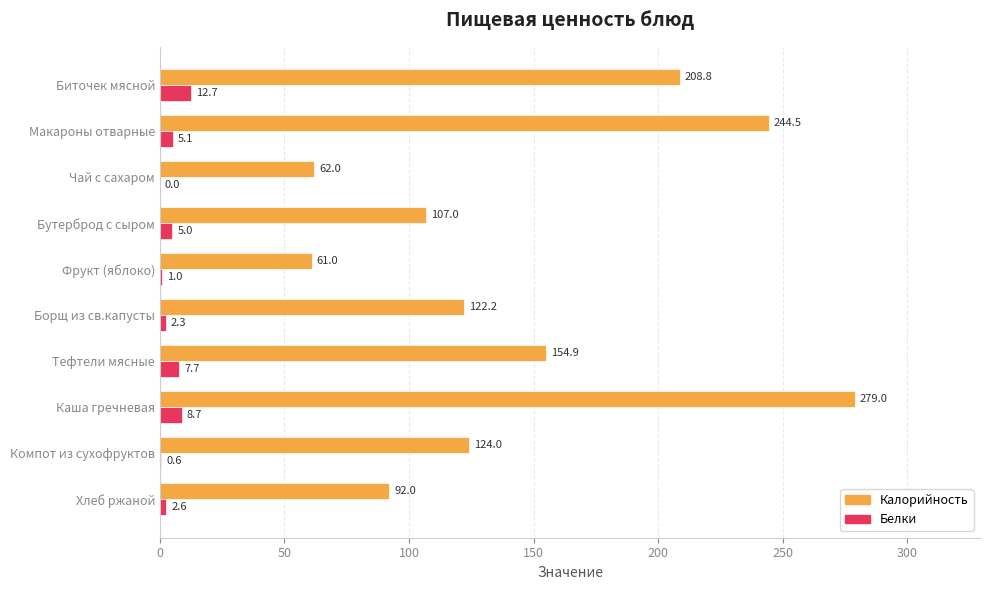

Between Биточек мясной and Чай с сахаром, which series saw the biggest shift?

Калорийность